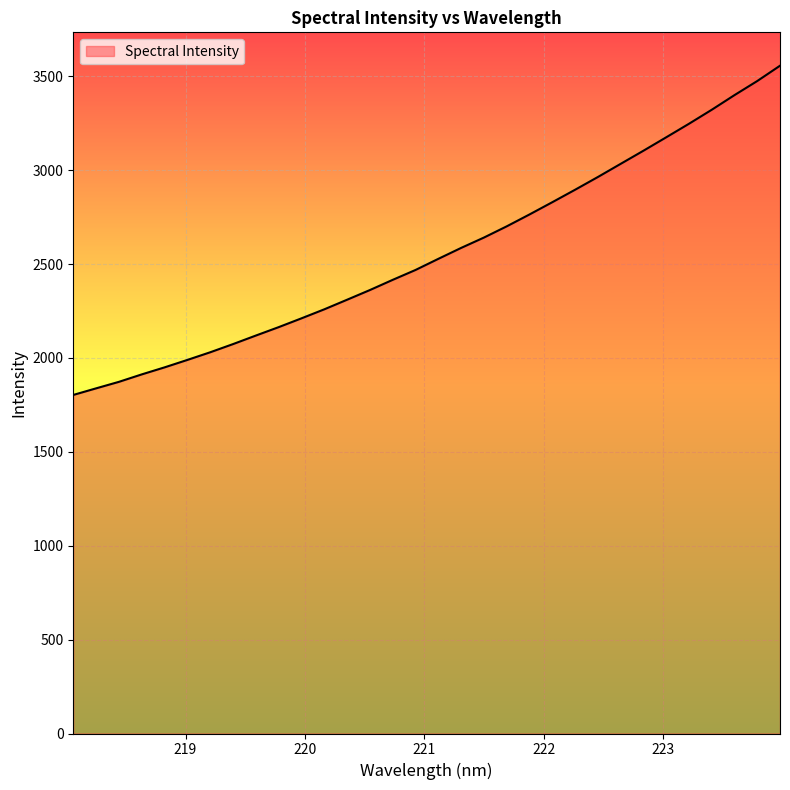

What is the minimum value shown in the chart?

1803.0